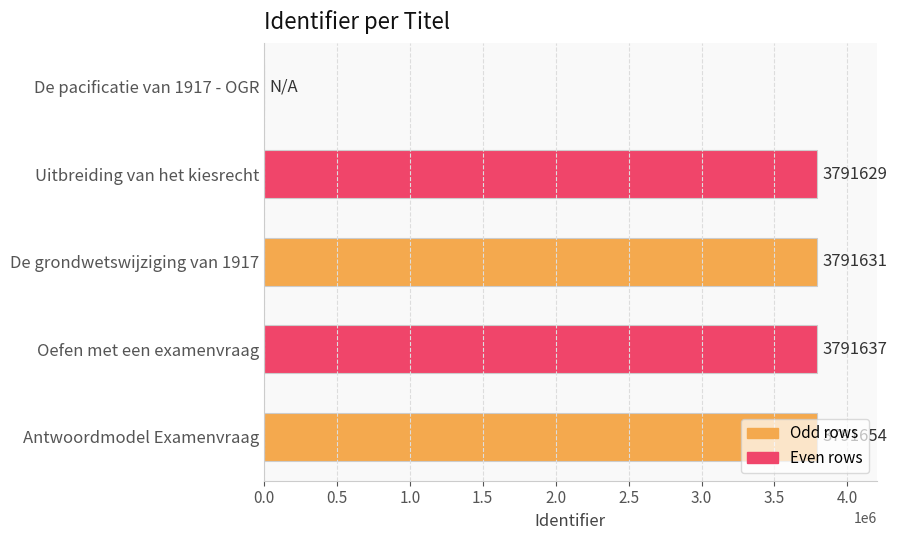

What is the sum of all values?

15166551